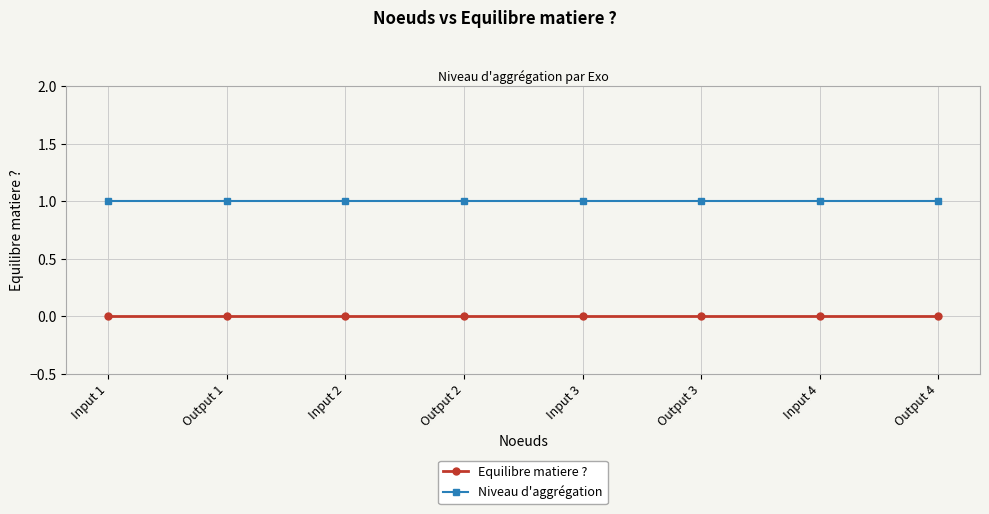

List the series in order of their overall mean, lowest first.

Equilibre matiere ?, Niveau d'aggrégation